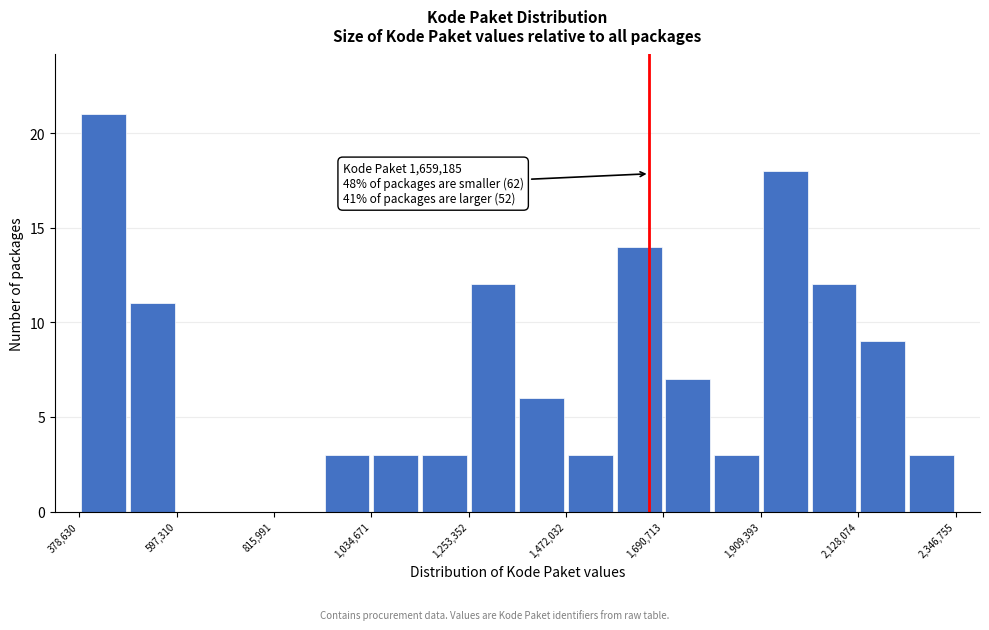

Around what value on the x-axis is the tallest bar? Give the approximate position of its centre, as read against the axis.

450000